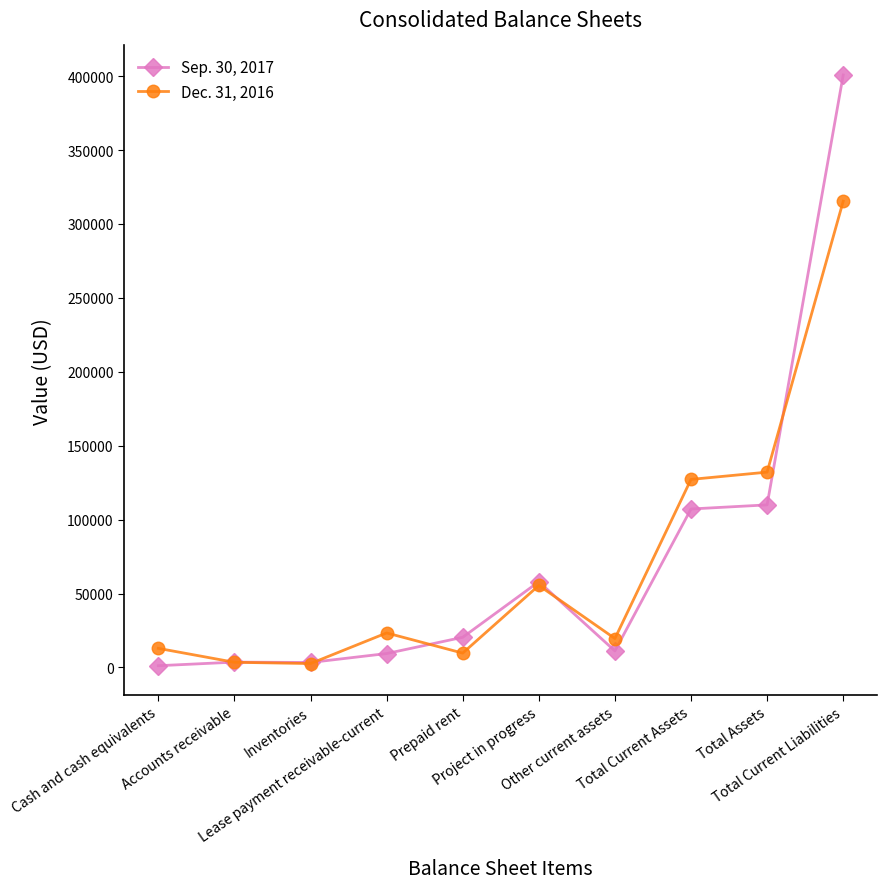

Which series has the largest range (max minus min)?

Sep. 30, 2017